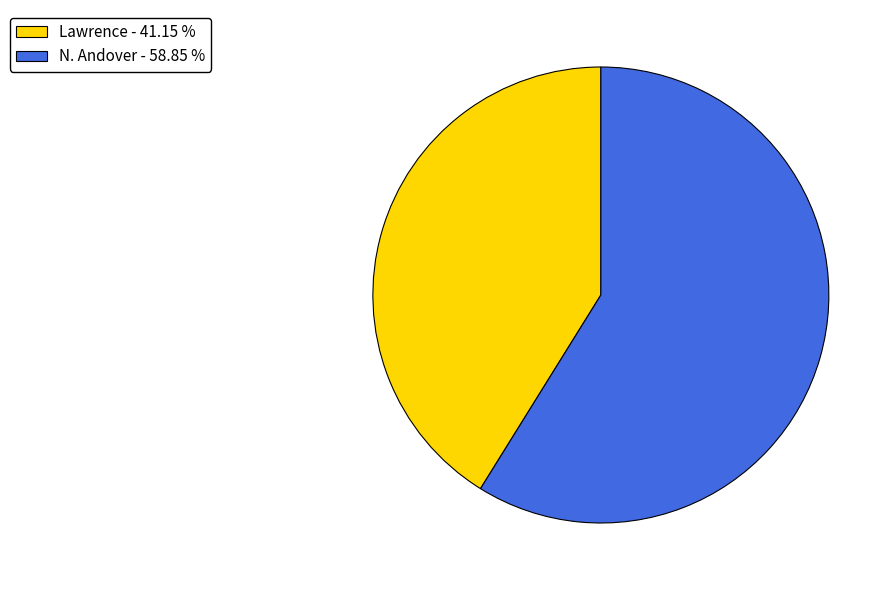

Is the sum of N. Andover - 58.85 % and Lawrence - 41.15 % greater than half?

Yes